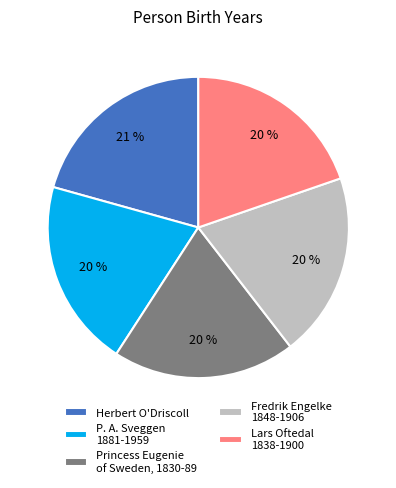

What is the largest slice in the pie chart?

Herbert O'Driscoll